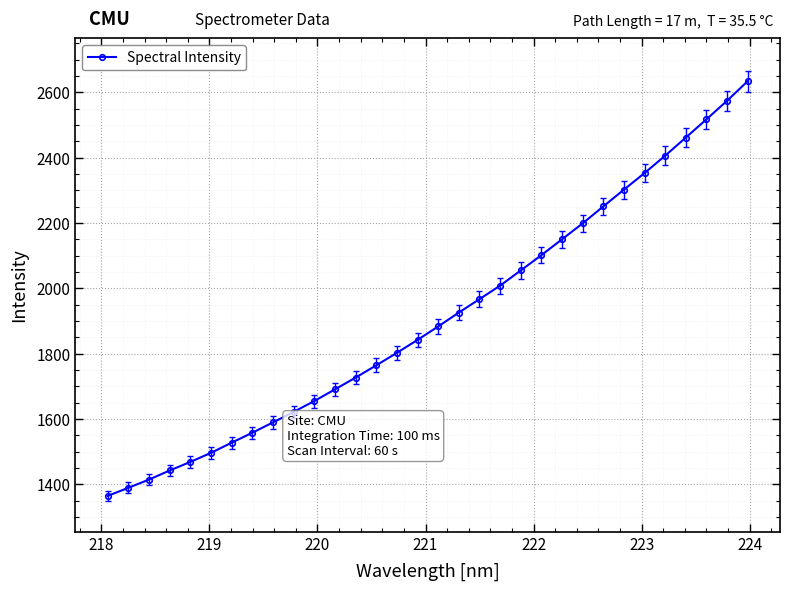

What is the value of the 23rd point from the left?

2149.9